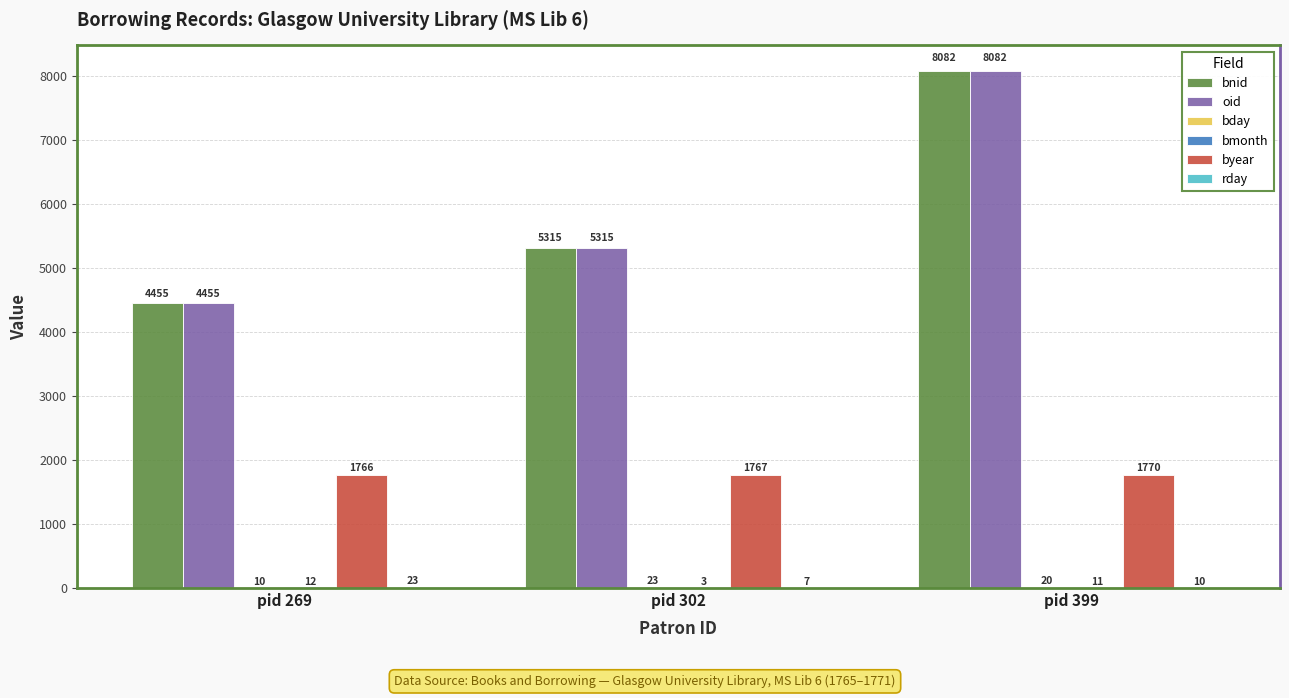

What is the sum of the byear values at pid 399 and pid 269?

3536